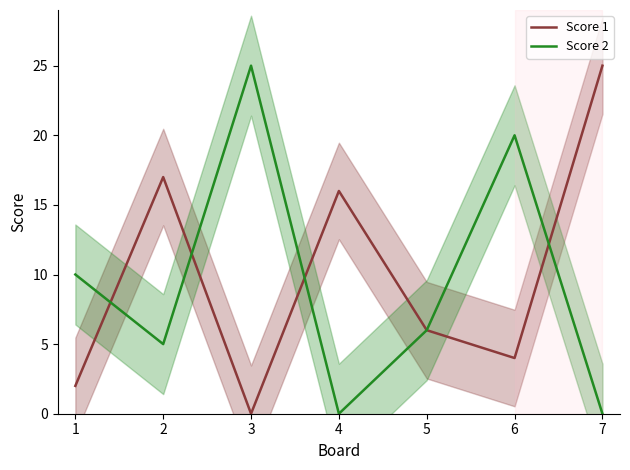

List the labels in order of Score 1 value, largest first.

7, 2, 4, 5, 6, 1, 3